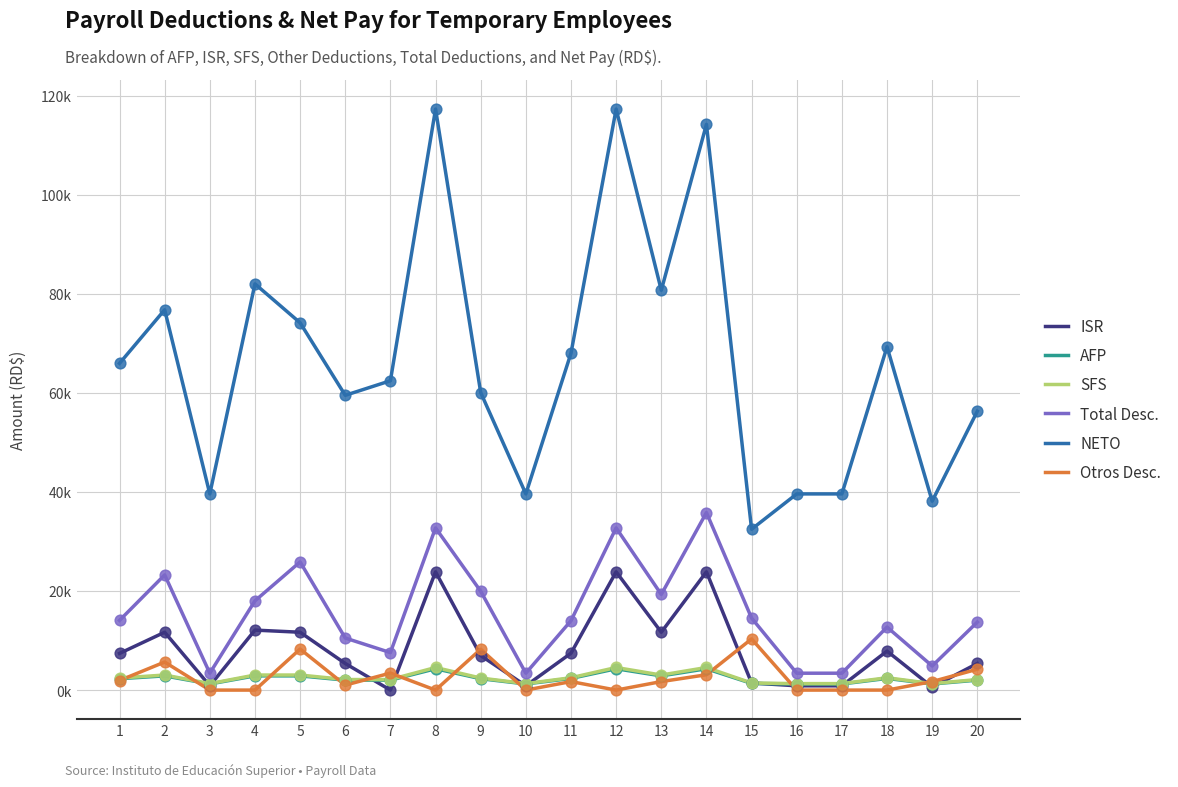

What is the total value across all series at 1?

94060.2